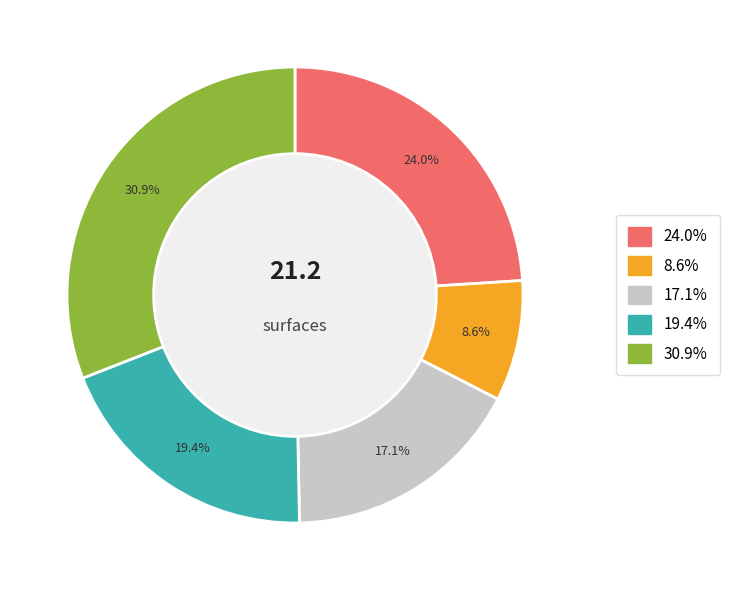

Count the number of slices in the pie.

5